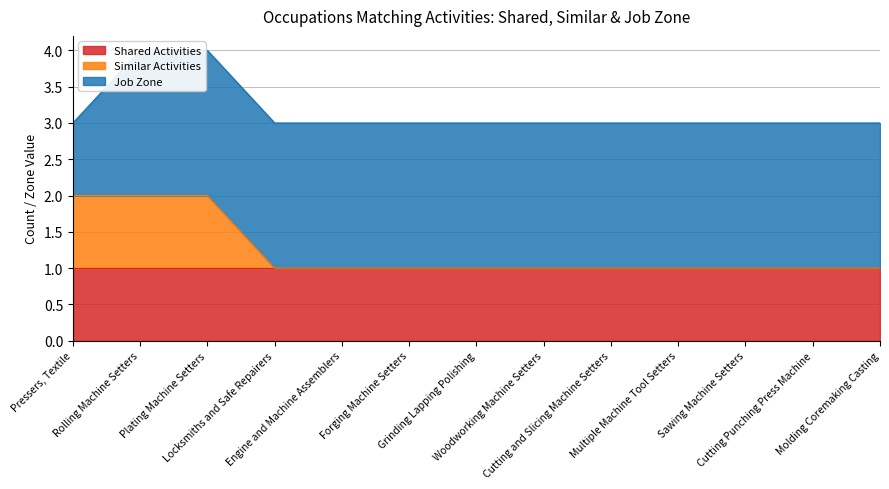

Rank the categories by Job Zone value from lowest to highest.

Pressers, Textile, Rolling Machine Setters, Plating Machine Setters, Locksmiths and Safe Repairers, Engine and Machine Assemblers, Forging Machine Setters, Grinding Lapping Polishing, Woodworking Machine Setters, Cutting and Slicing Machine Setters, Multiple Machine Tool Setters, Sawing Machine Setters, Cutting Punching Press Machine, Molding Coremaking Casting